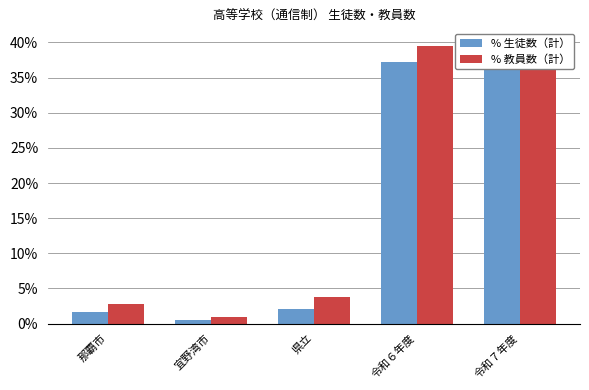

How many values in the % 教員数（計） series exceed 3?

3